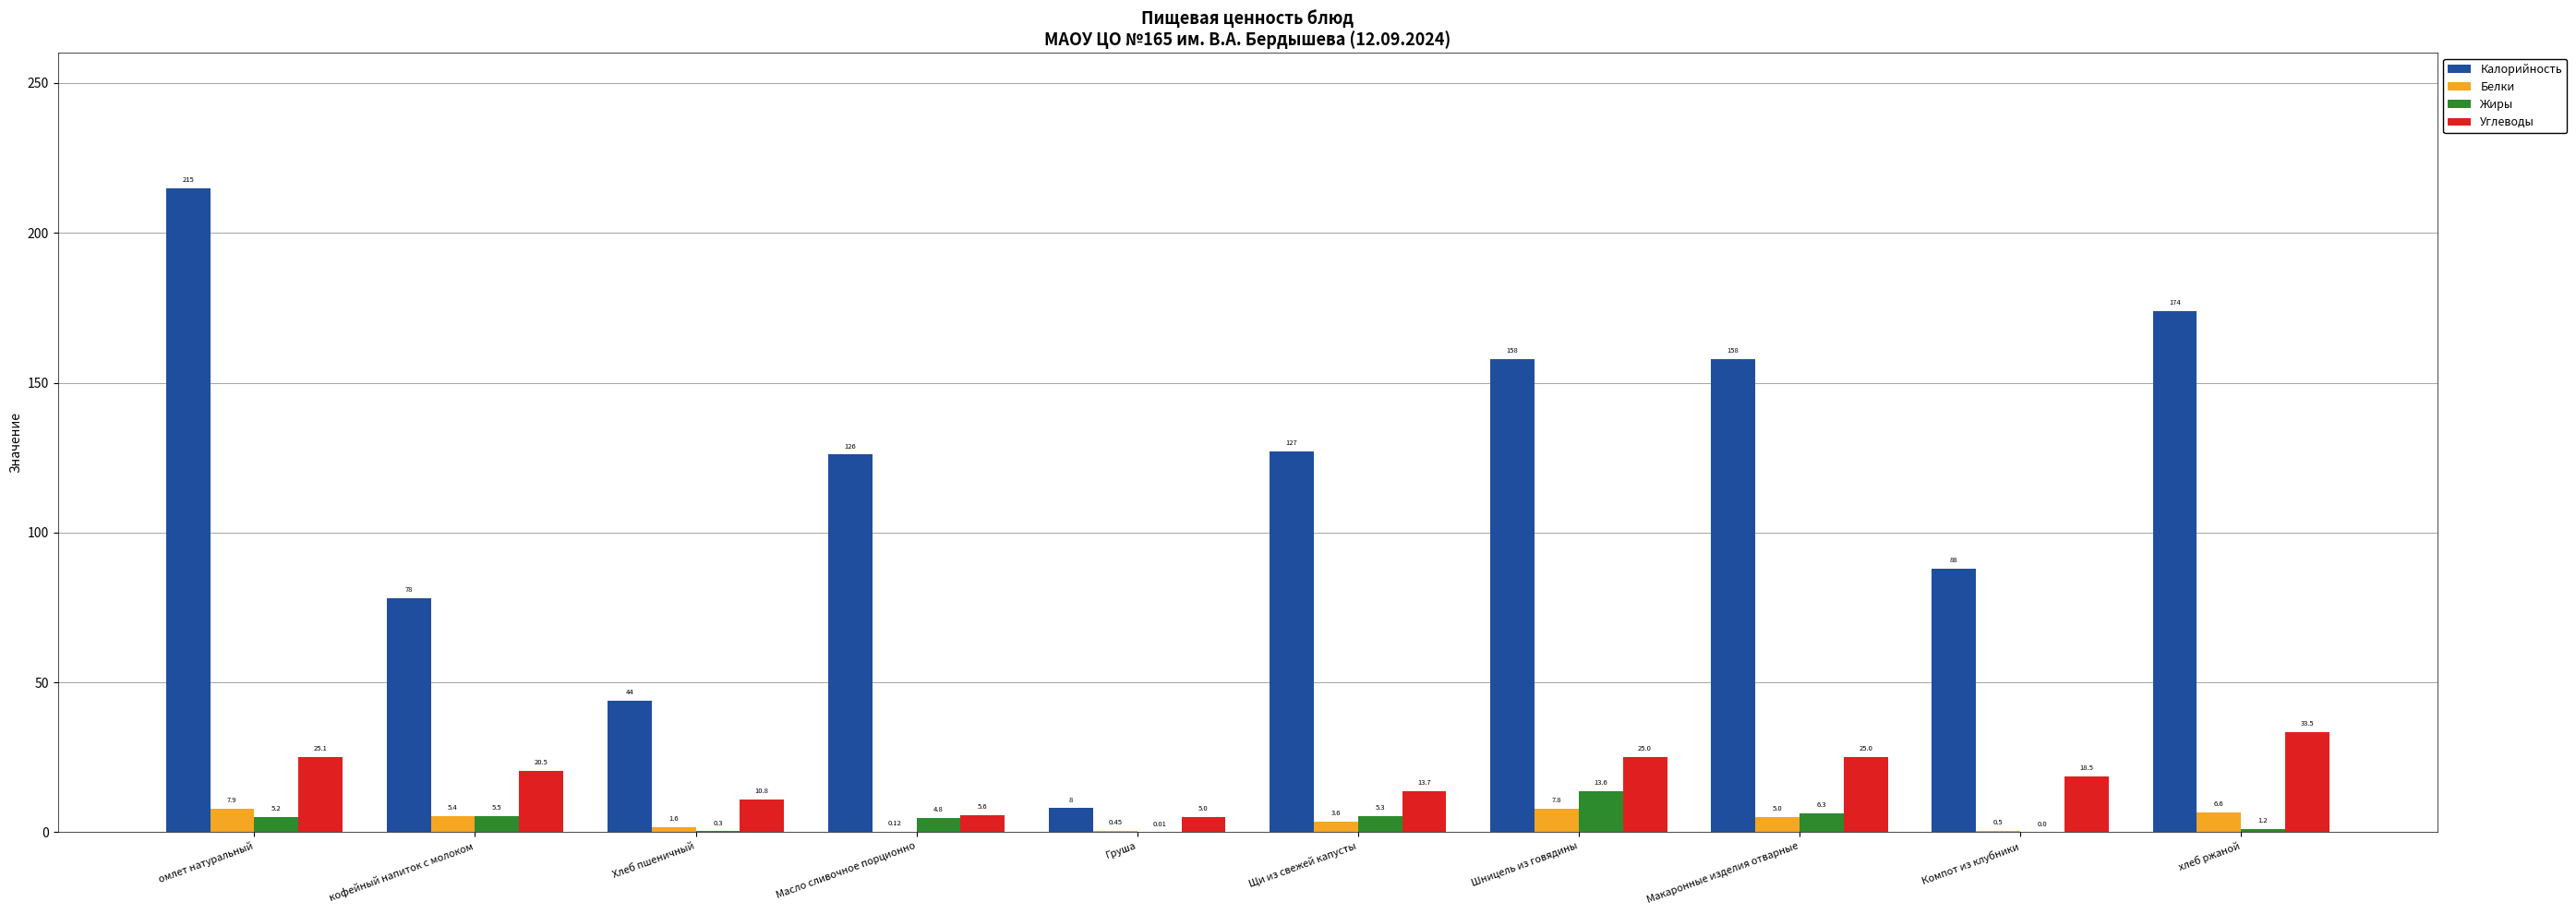

Which series has the largest total across all categories?

Калорийность